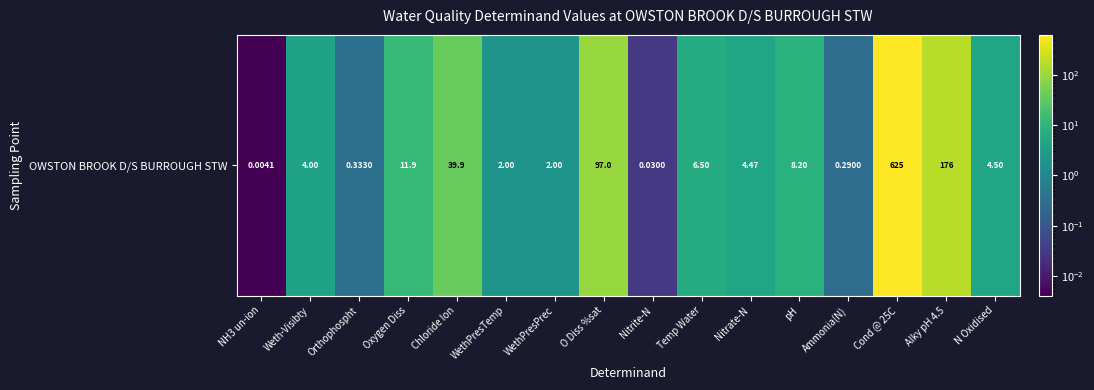

What is the change in value from Nitrate-N to pH?

+3.7